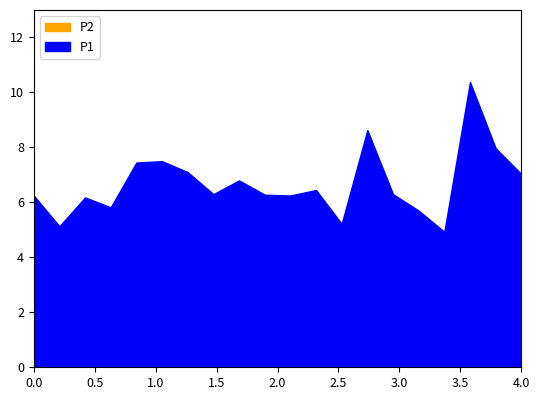

How many values in the P2 series exceed 5?

17